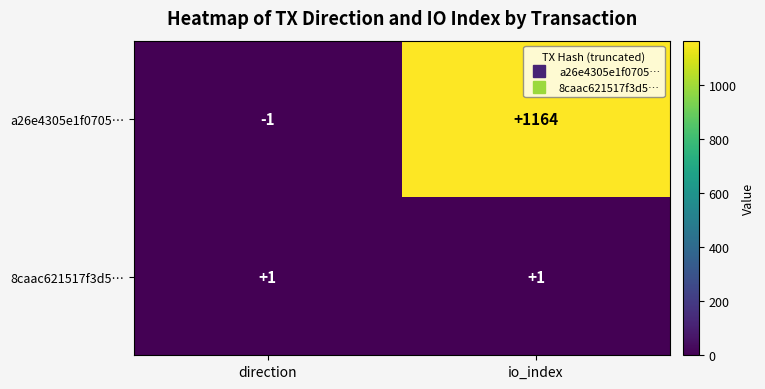

Which series has the largest range (max minus min)?

a26e4305e1f0705…